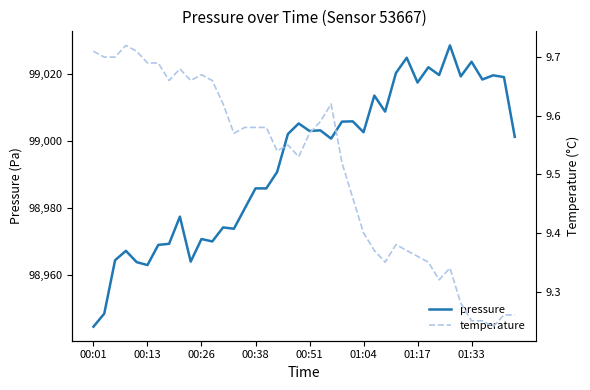

What is the sum of the temperature values at 27 and 26?

18.7